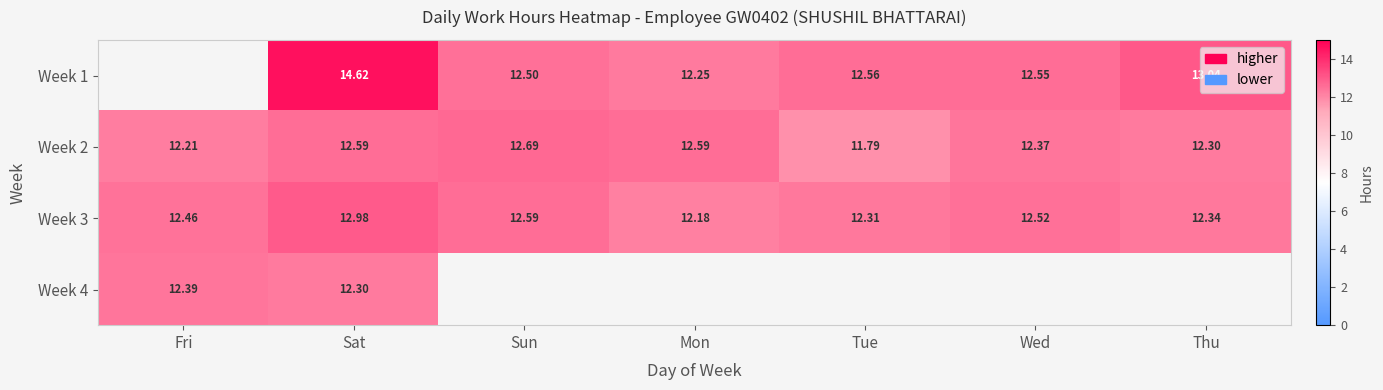

True or false: Week 3 has a value of 20.0 at Thu.

False